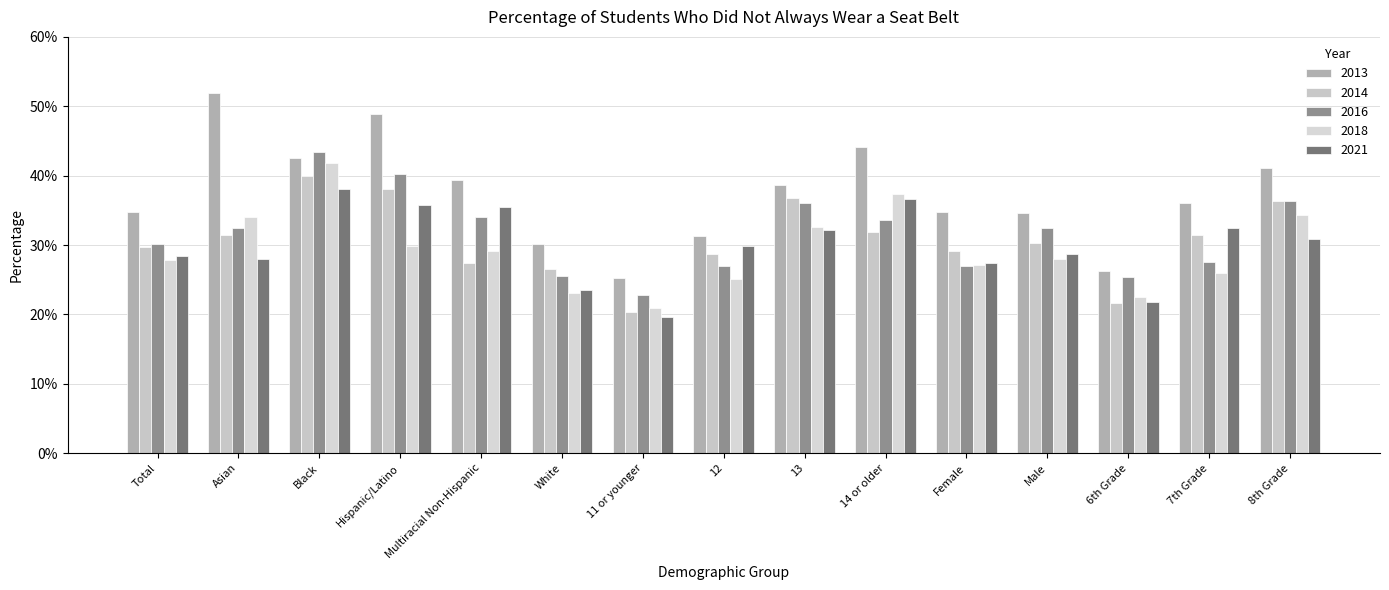

At which category is the sum across all series the highest?

Black